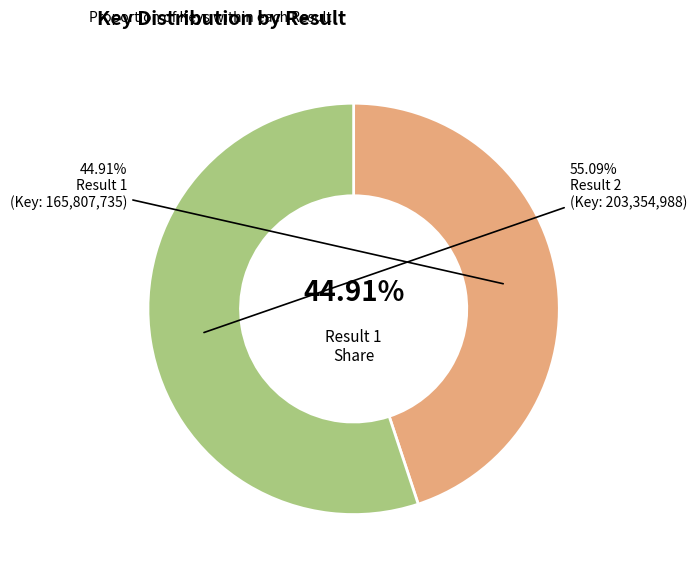

The 2 slice represents 41% of the pie. True or false?

False